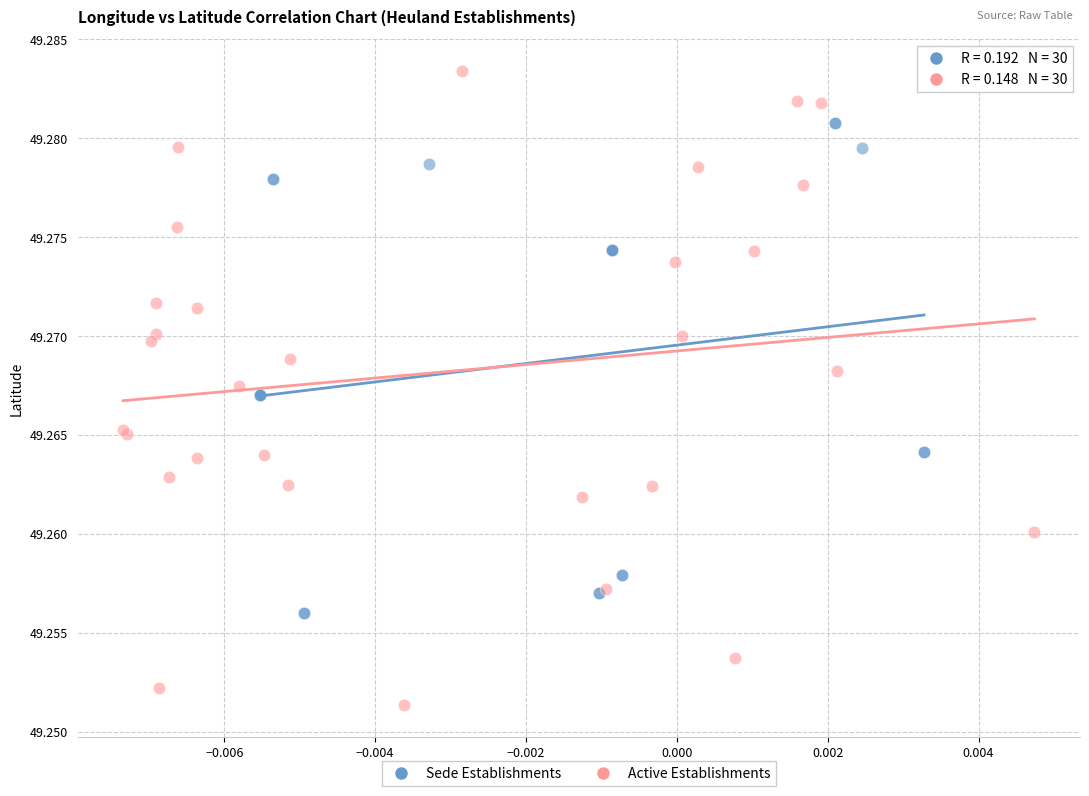

Which series contains the highest Y value?

Active Establishments